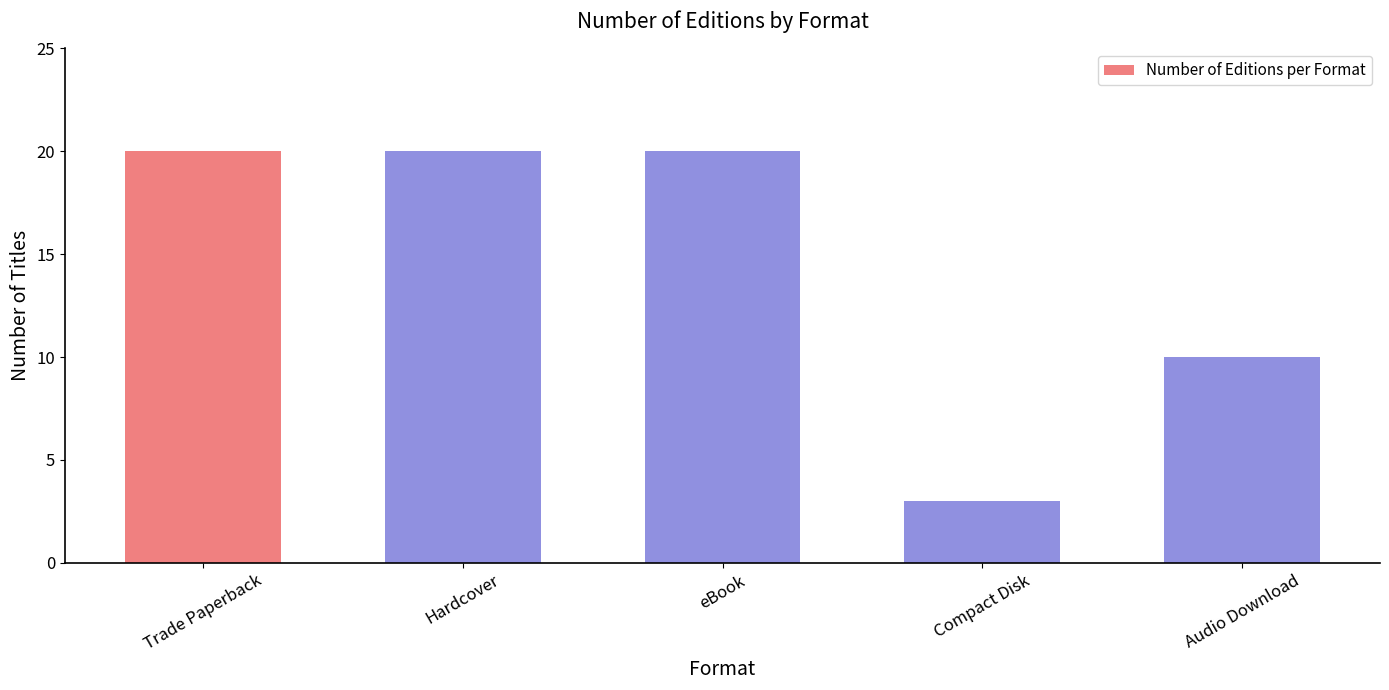

Which category has the lowest value across all series?

Compact Disk